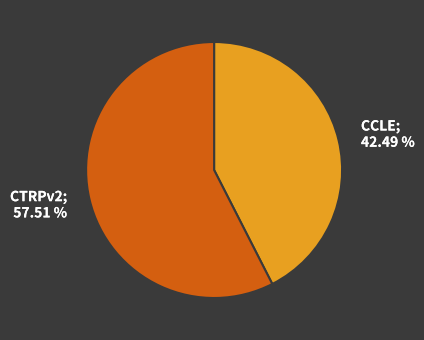

Is there any slice that represents more than half of the pie?

Yes